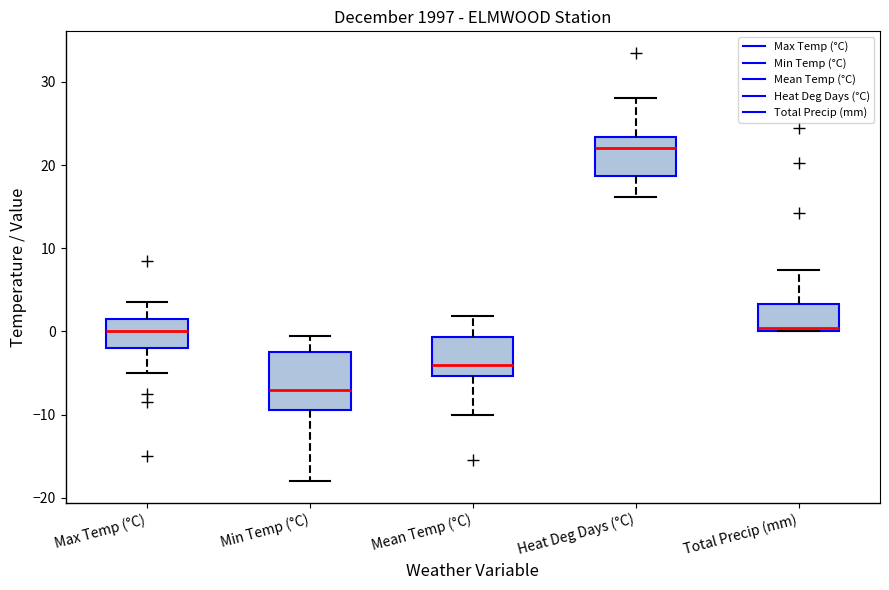

Reading left to right, read every box against the y-axis: the position of its median line, the range the box covers, and the ends of its whiskers. The values are not printed on the chart, so give them approximately, as read against the axis.

Max Temp (°C): median 0, box -2 to 2, whiskers -5 to 4
Min Temp (°C): median -7, box -9 to -2, whiskers -18 to 0
Mean Temp (°C): median -4, box -5 to -1, whiskers -10 to 2
Heat Deg Days (°C): median 22, box 19 to 23, whiskers 16 to 28
Total Precip (mm): median 0 (just above the box's lower edge), box 0 to 3, whiskers 0 to 7